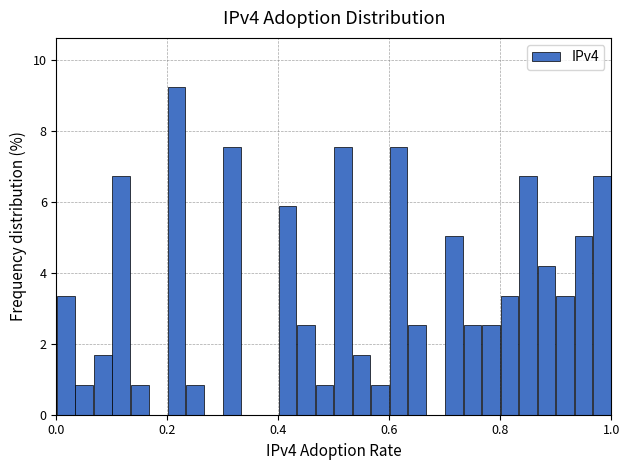

Around what value on the x-axis is the tallest bar? Give the approximate position of its centre, as read against the axis.

0.22